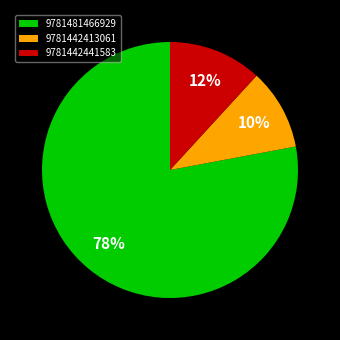

What is the smallest slice in the pie chart?

9781442413061